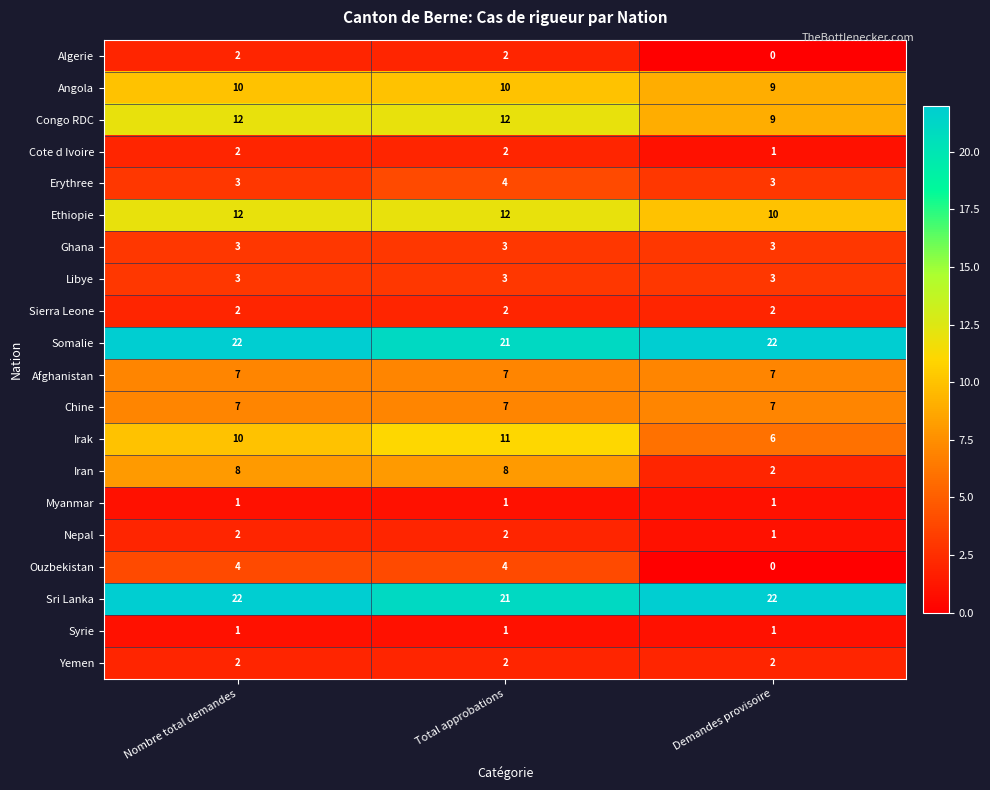

What is the sum of all Congo RDC values?

33